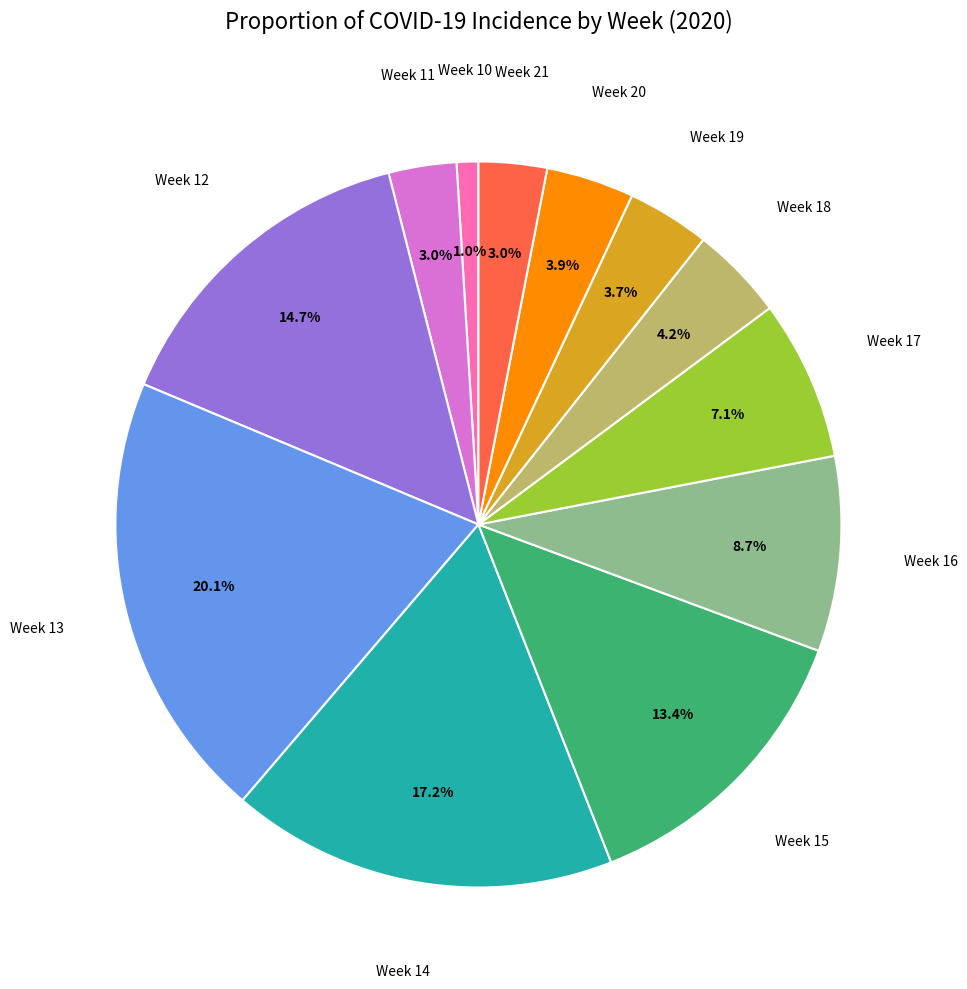

Is there a majority slice in this chart?

No